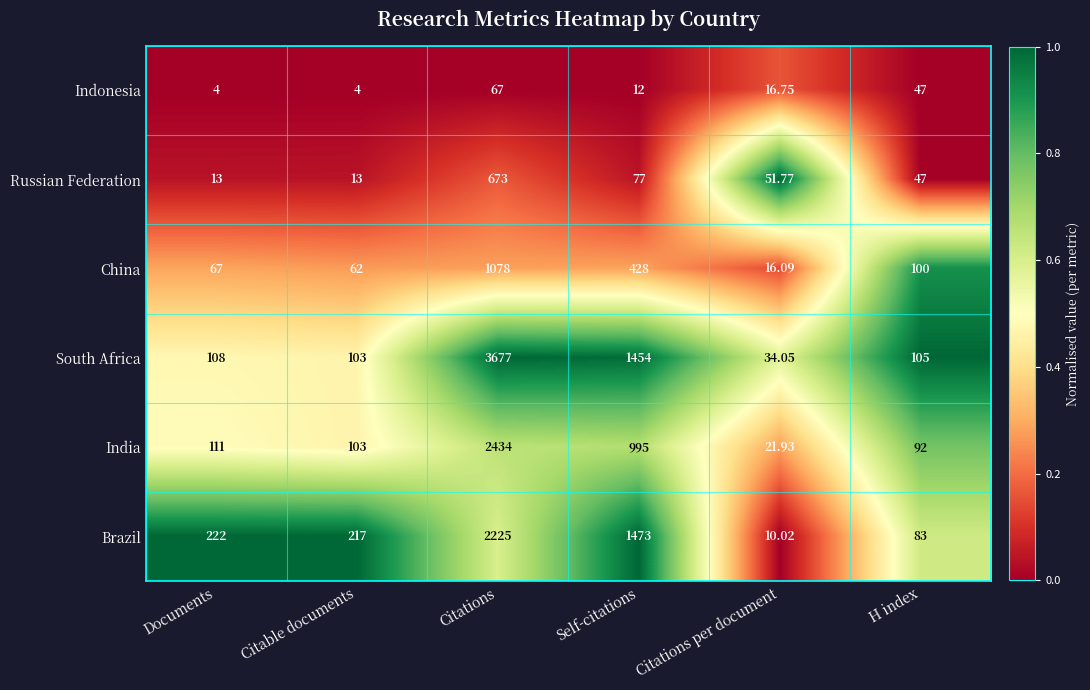

List the labels in order of India value, smallest first.

Citations per document, H index, Citable documents, Documents, Self-citations, Citations